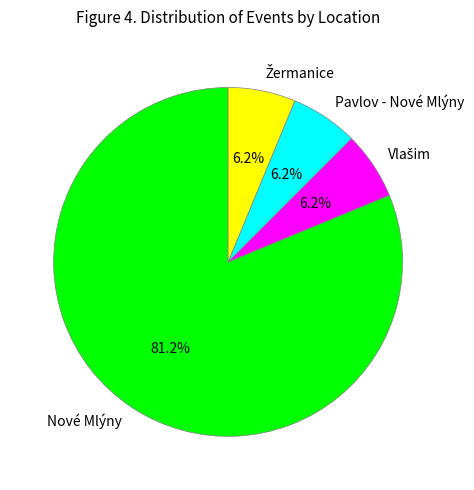

What is the majority slice?

Nové Mlýny